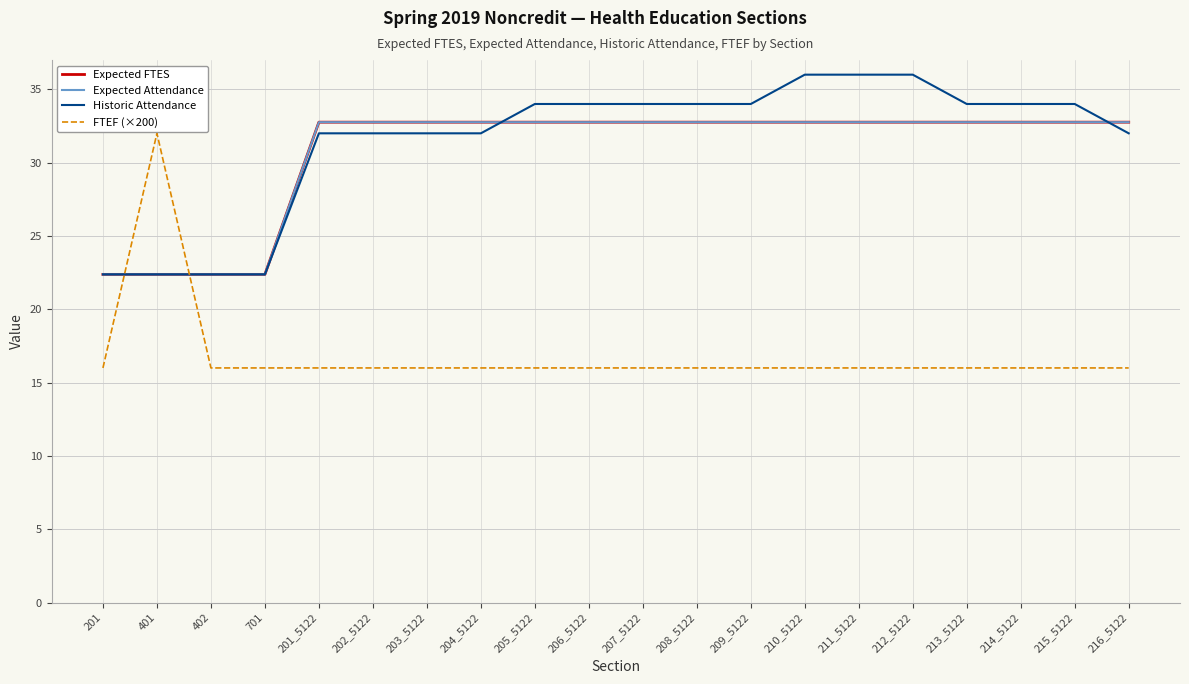

True or false: Expected FTES has more than 0 interior local peaks.

False